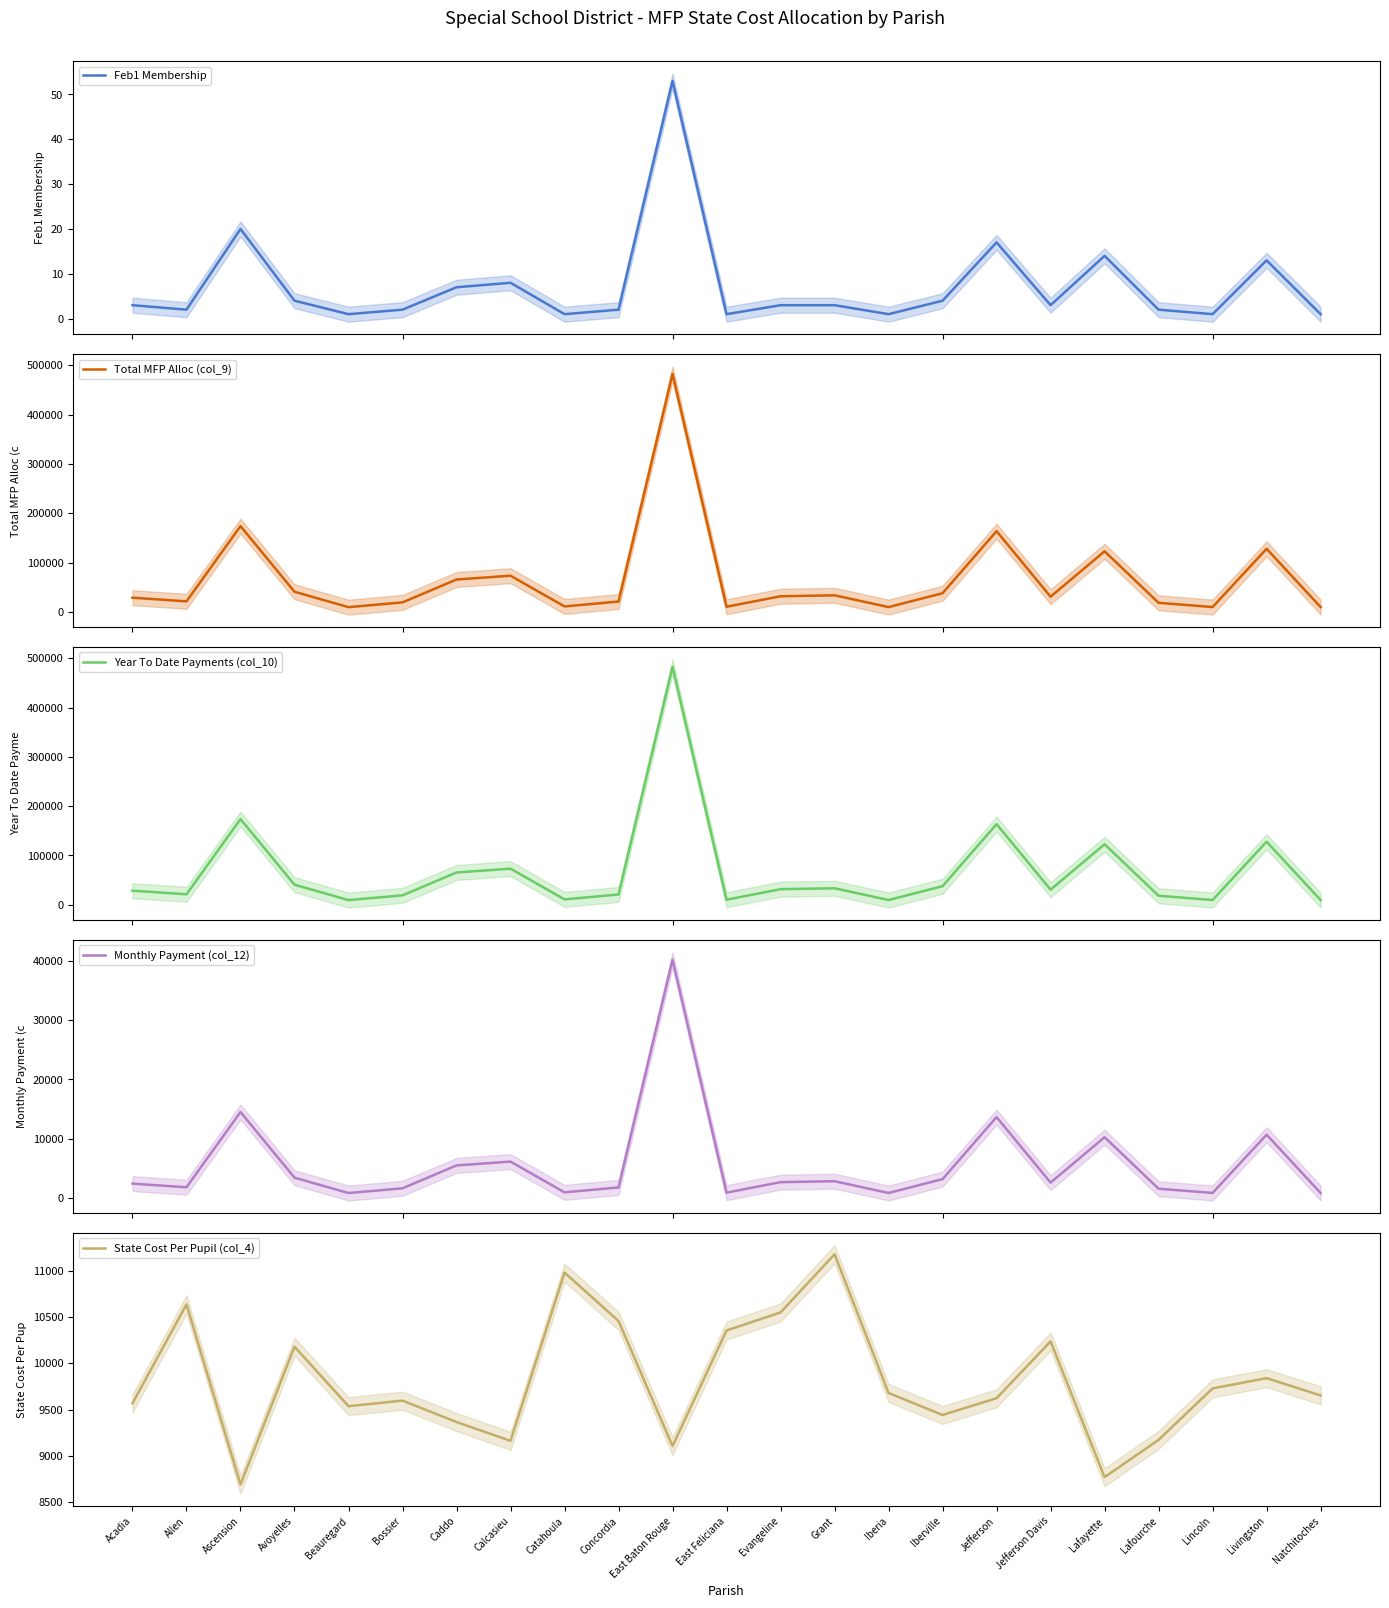

Reading left to right, list all the values displayed in this chart.

Feb1 Membership: 3	2	20	4	1	2	7	8	1	2	53	1	3	3	1	4	17	3	14	2	1	13	1
Total MFP Alloc (col_9): 28700	21273	173800	40717	9536	19191	65552	73285	10980	20914	482545	10354	31646	33534	9679	37766	163575	30707	122768	18343	9728	127904	9652
Year To Date Payments (col_10): 28700	21273	173800	40717	9536	19191	65552	73285	10980	20914	482545	10354	31646	33534	9679	37766	163575	30707	122768	18343	9728	127904	9652
Monthly Payment (col_12): 2392	1773	14483	3393	795	1599	5463	6107	915	1743	40212	863	2637	2795	807	3147	13631	2559	10231	1529	811	10659	804
State Cost Per Pupil (col_4): 9567	10636	8690	10179	9536	9596	9365	9161	10980	10457	9105	10354	10549	11178	9679	9441	9622	10236	8769	9172	9728	9839	9652